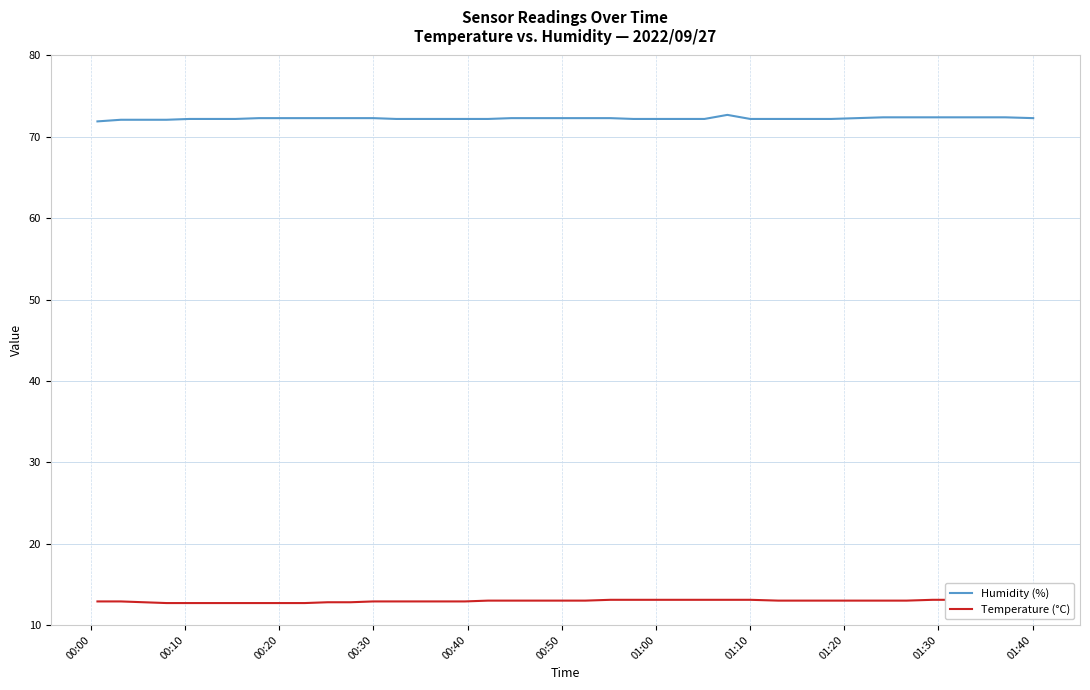

Reading right to left, list all the values displayed in this chart.

Humidity (%): 72.3	72.4	72.4	72.4	72.4	72.4	72.4	72.3	72.2	72.2	72.2	72.2	72.7	72.2	72.2	72.2	72.2	72.3	72.3	72.3	72.3	72.3	72.2	72.2	72.2	72.2	72.2	72.3	72.3	72.3	72.3	72.3	72.3	72.2	72.2	72.2	72.1	72.1	72.1	71.9
Temperature (°C): 13.0	13.1	13.1	13.1	13.1	13.0	13.0	13.0	13.0	13.0	13.0	13.1	13.1	13.1	13.1	13.1	13.1	13.1	13.0	13.0	13.0	13.0	13.0	12.9	12.9	12.9	12.9	12.9	12.8	12.8	12.7	12.7	12.7	12.7	12.7	12.7	12.7	12.8	12.9	12.9